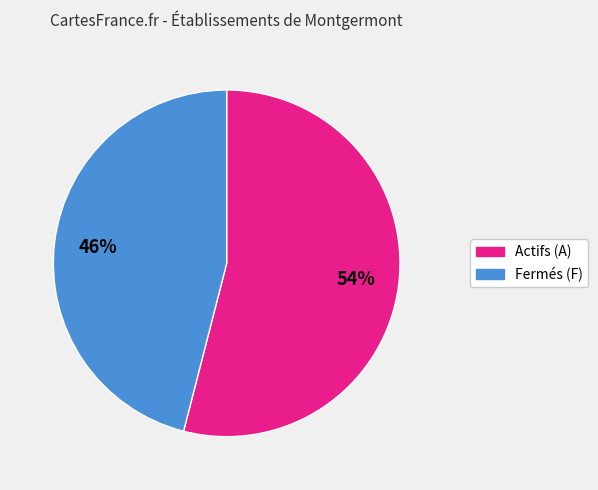

Is there any slice that represents more than half of the pie?

Yes